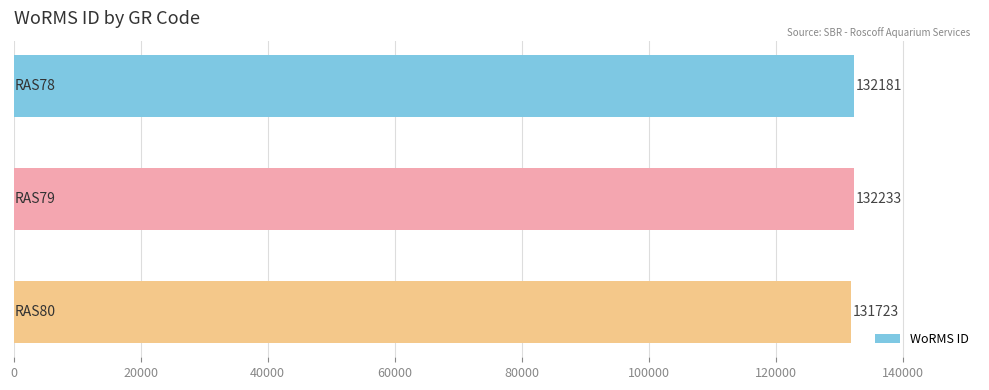

What is the minimum value shown in the chart?

131723